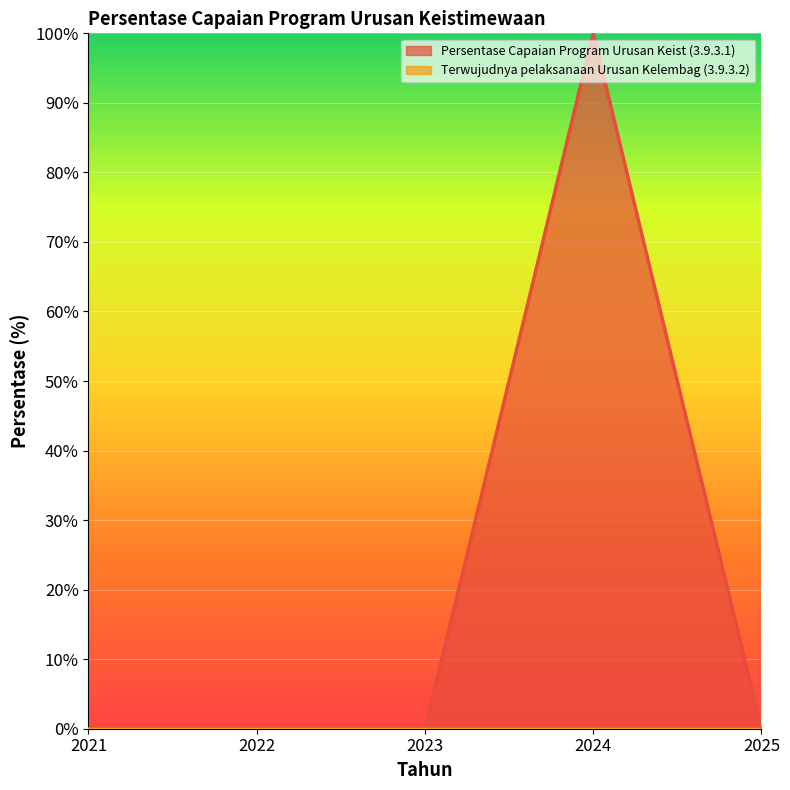

Rank the categories by value from highest to lowest.

2024, 2021, 2022, 2023, 2025